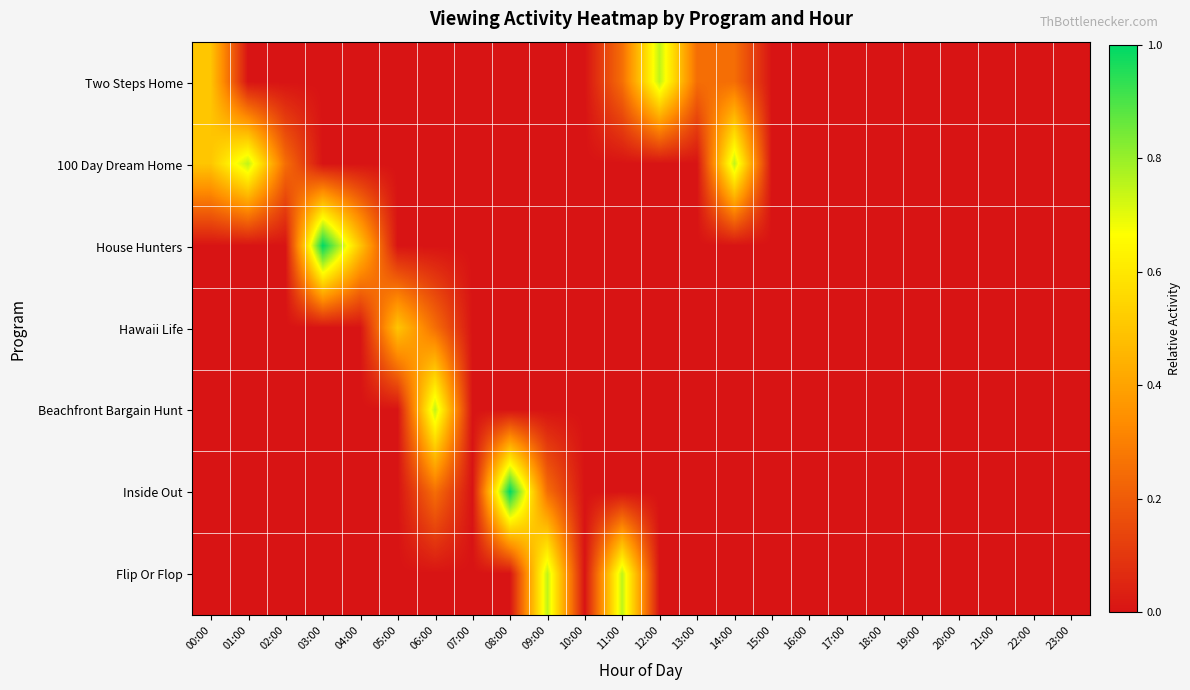

How many series are shown in this chart?

7